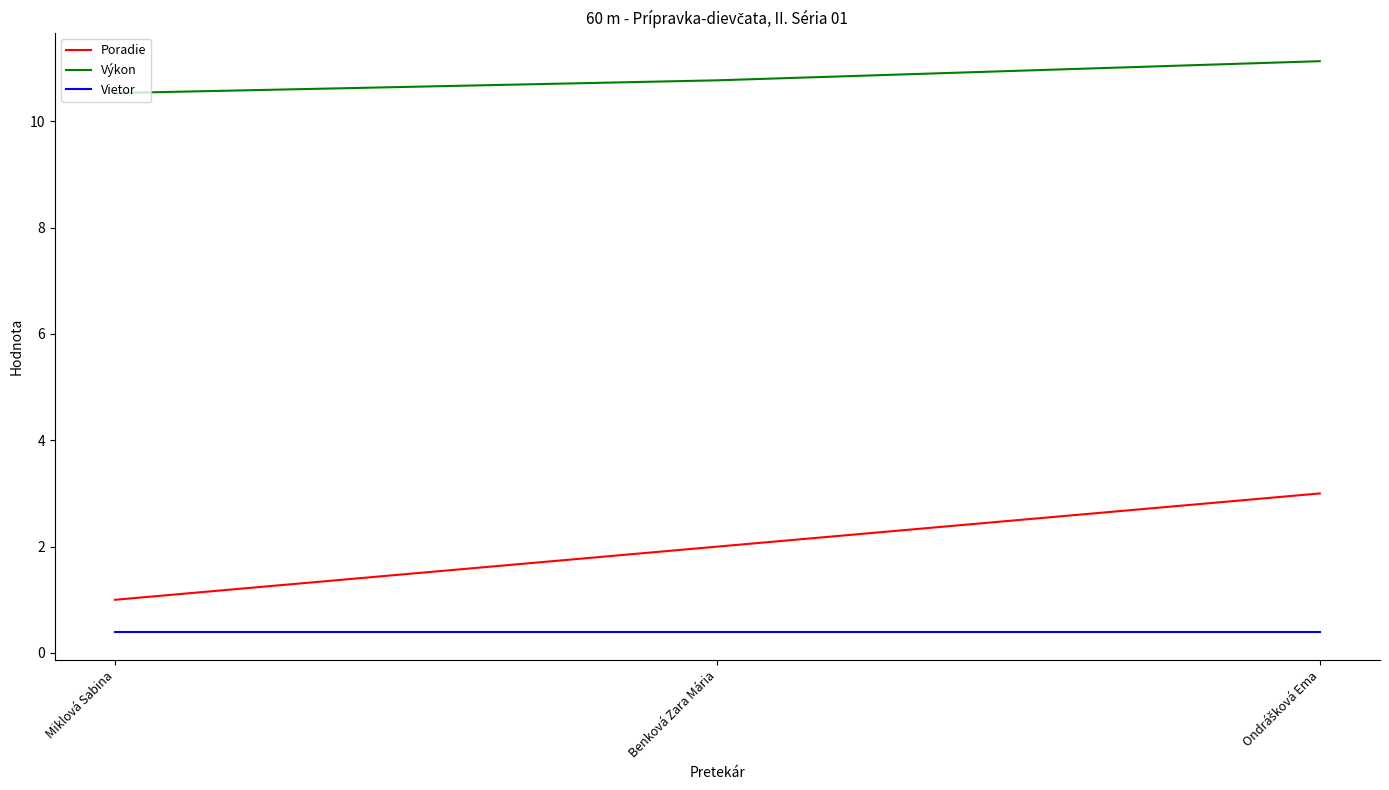

At which label does Poradie reach its minimum?

Miklová Sabina